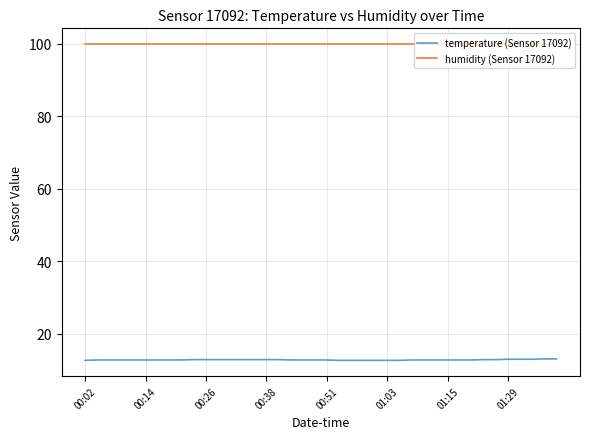

Does the chart have visible grid lines?

Yes